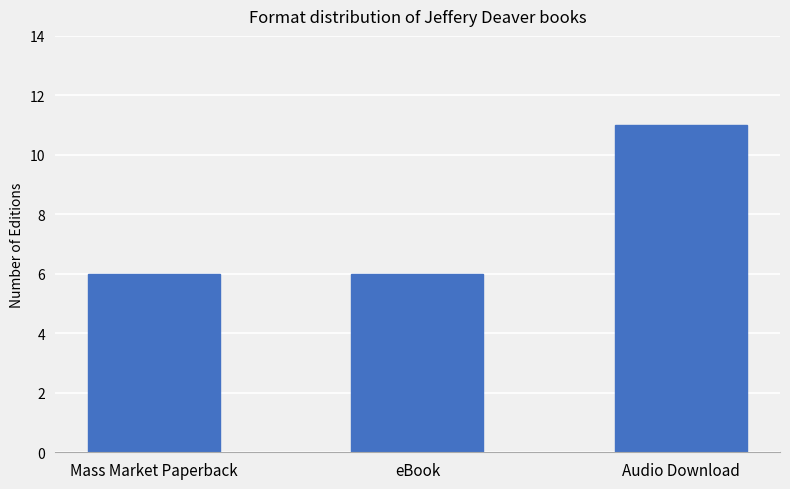

What is the ratio of the value at eBook to the value at Mass Market Paperback?

1.0